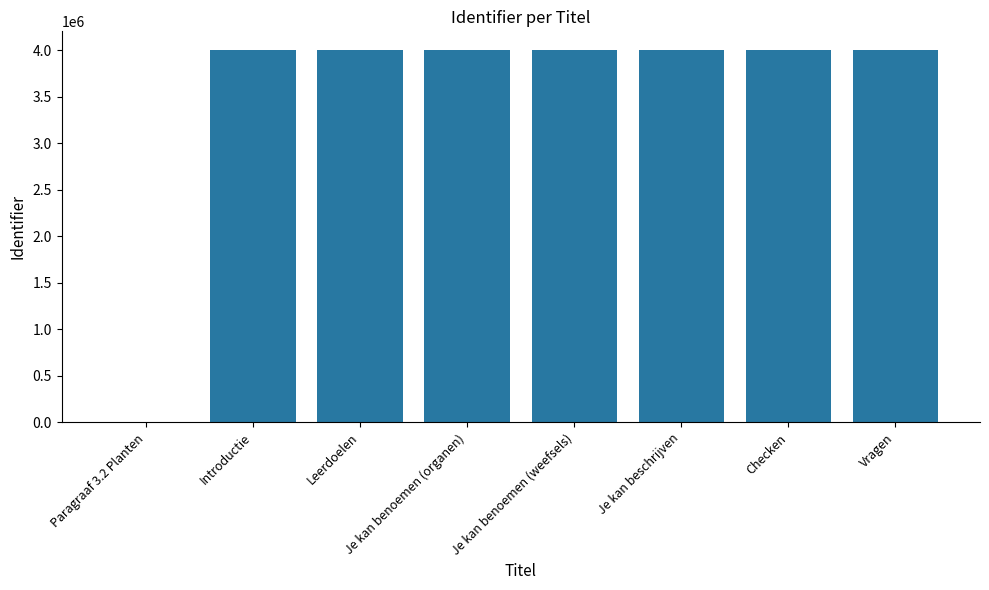

What is the change in value from Paragraaf 3.2 Planten to Introductie?

+4004563